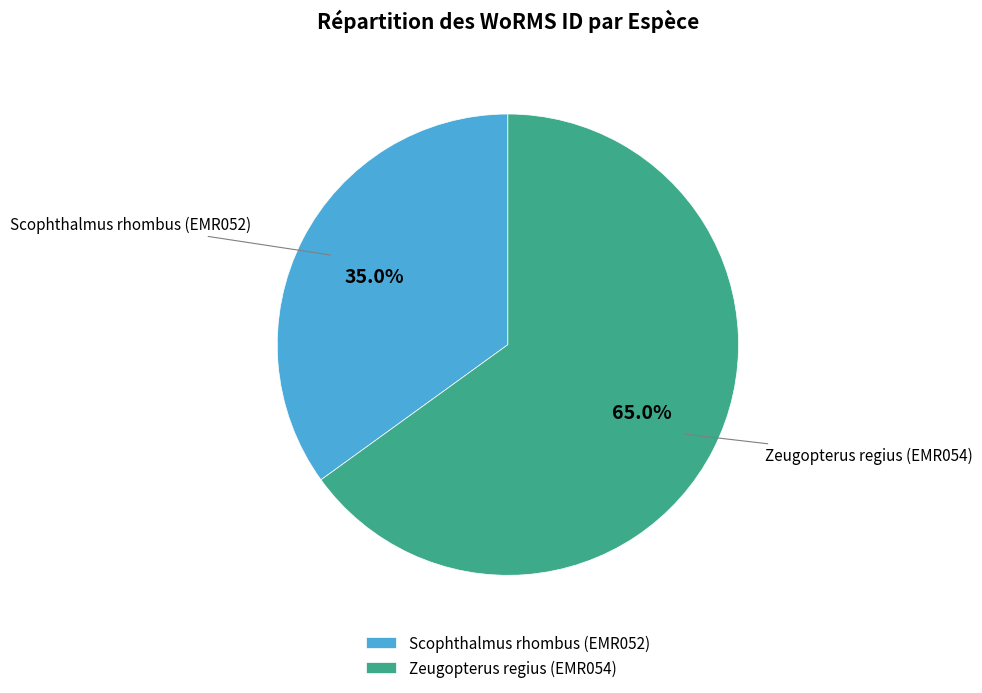

What is the total percentage of Zeugopterus regius (EMR054) and Scophthalmus rhombus (EMR052)?

100.0%